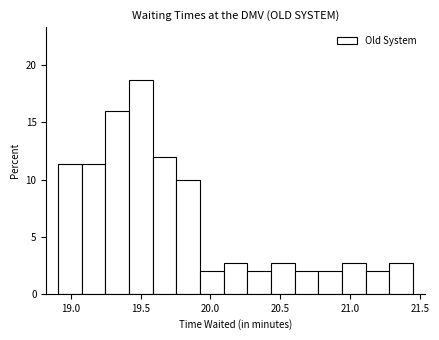

Around what value on the x-axis is the tallest bar? Give the approximate position of its centre, as read against the axis.

19.50